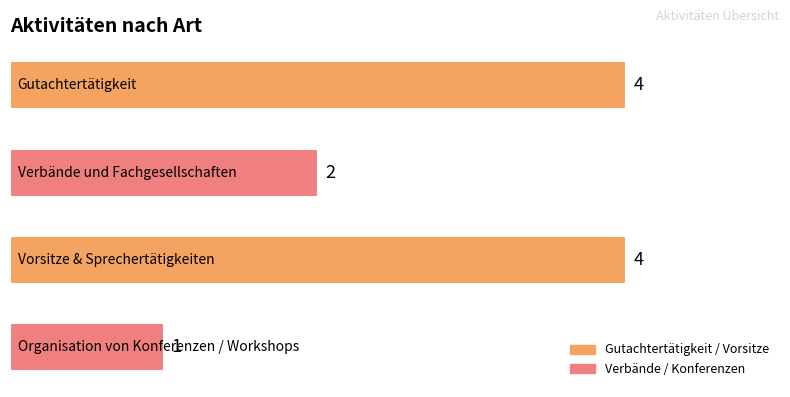

How many values are between 2 and 4?

3